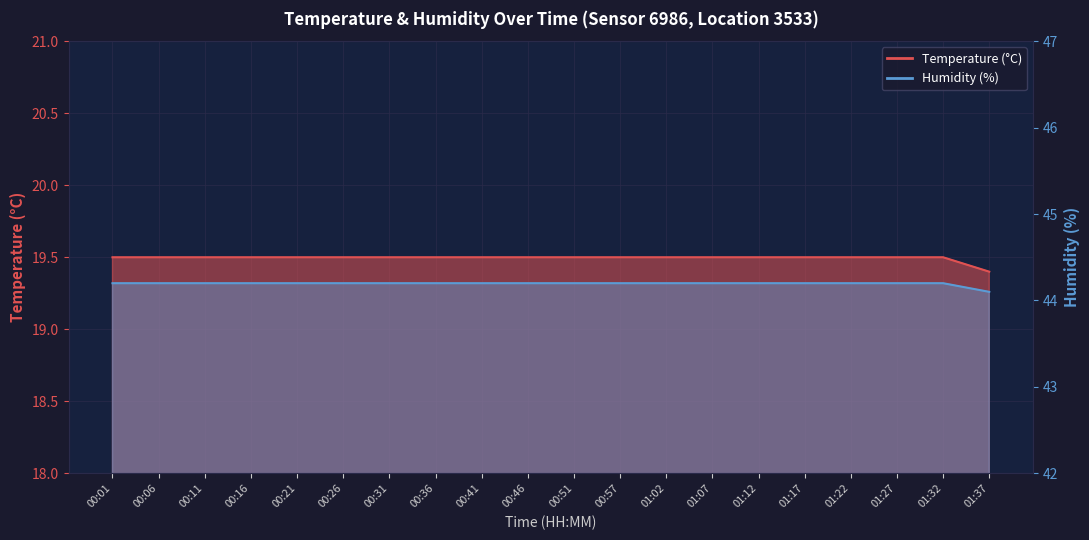

List the series in order of their peak value, highest first.

Humidity, Temperature